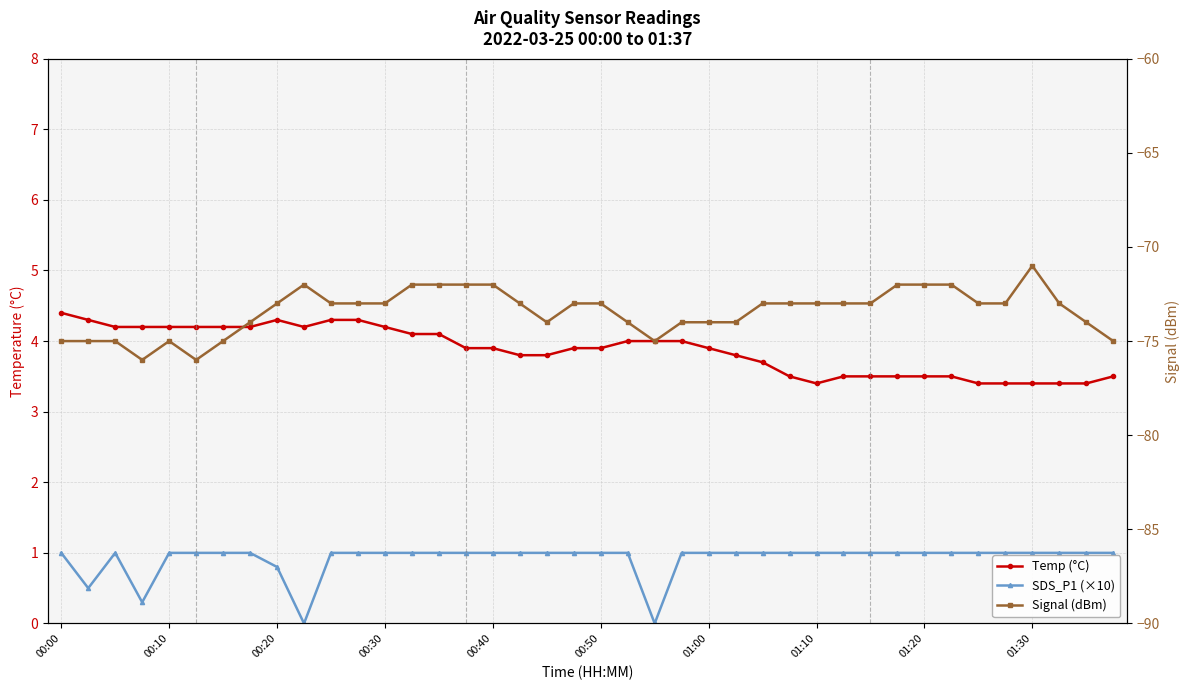

At 37, list the series in order from smallest to largest.

Signal (dBm), SDS_P1 (×10), Temp (°C)